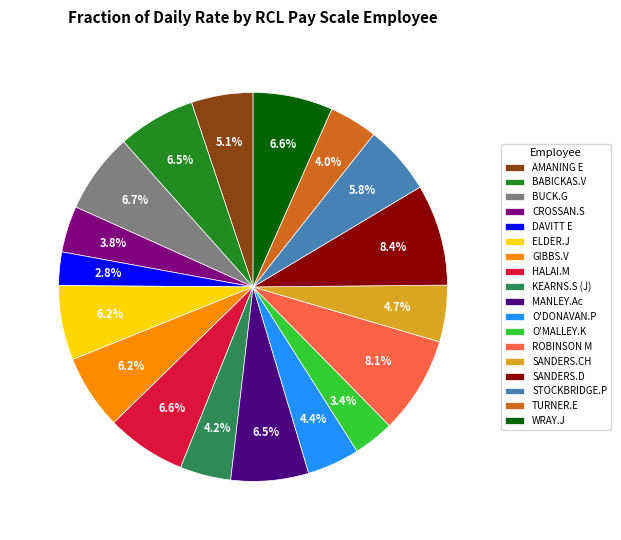

Approximately how many times larger is the value at MANLEY.Ac compared to TURNER.E?

1.6